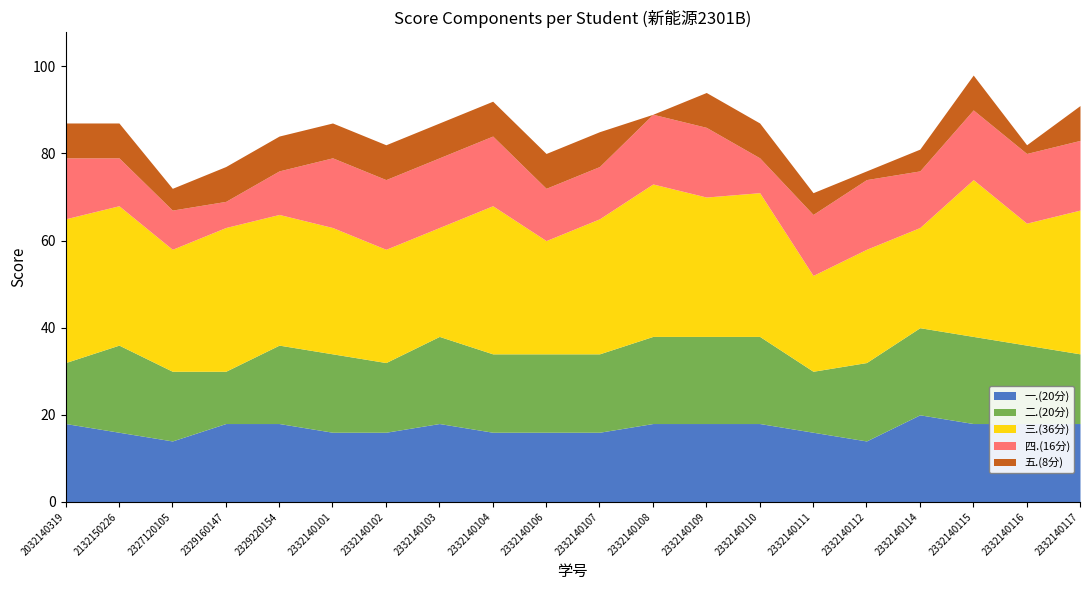

How many 四.(16分) values are between 12 and 16?

15